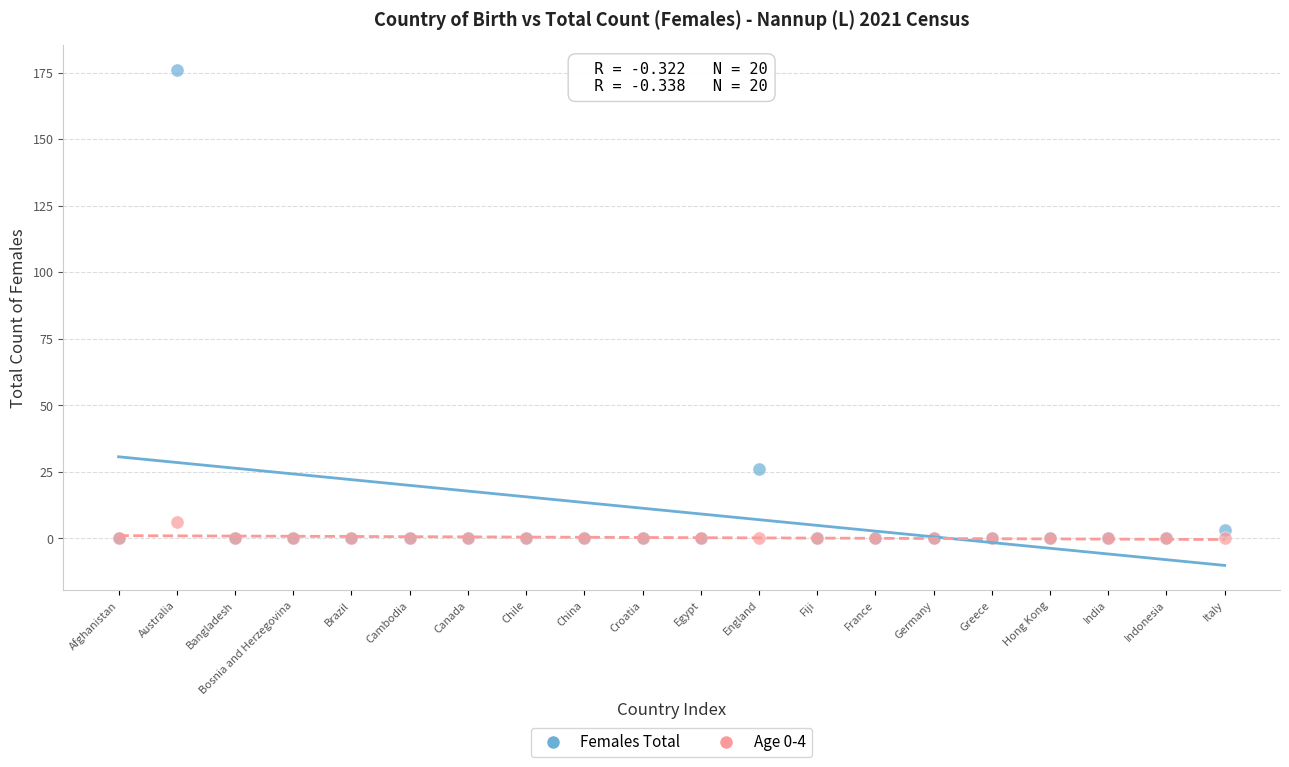

In the Females Total series, what Y value is closest to 88?

26